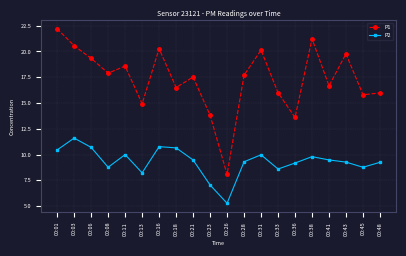

Count the number of categories in the chart.

20